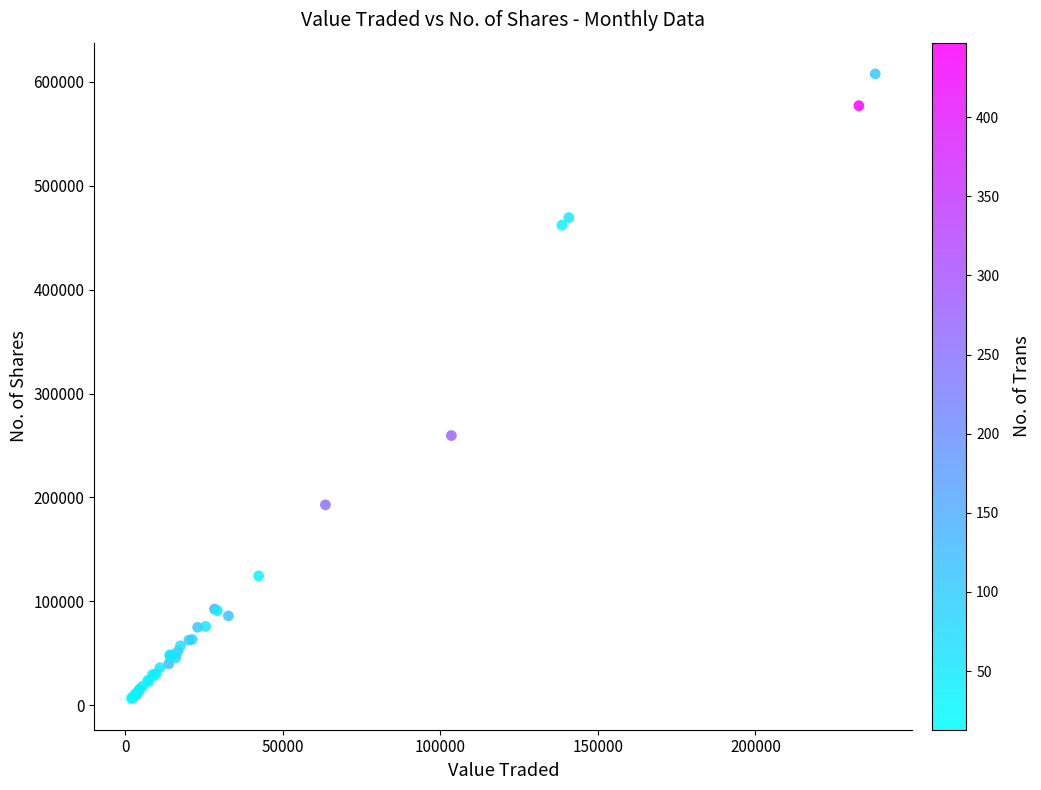

What Y value in the scatter plot is closest to 307129?

259595